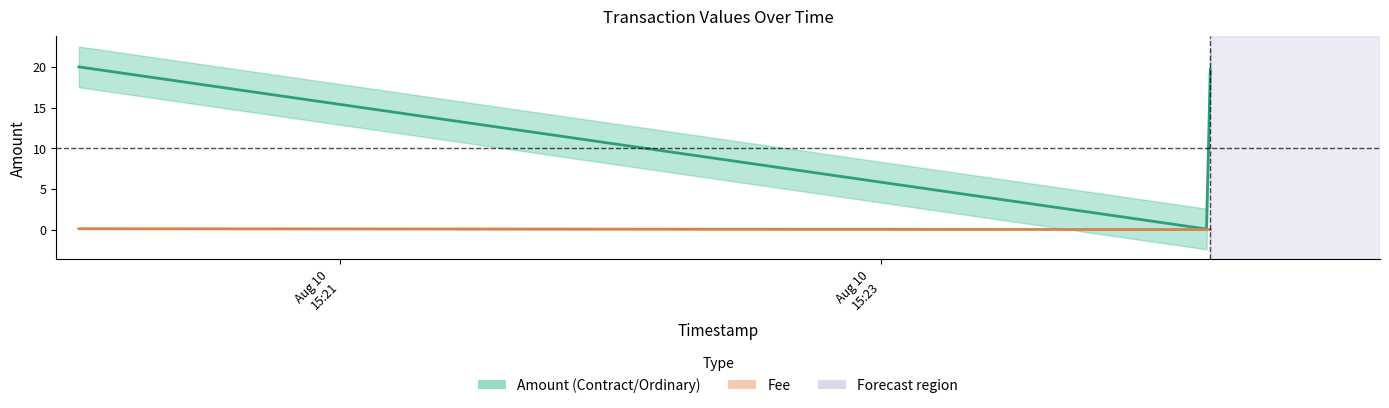

Reading left to right, transcribe all the data shown in this chart.

Amount: 2020-08-10 15:20:02=20.0	2020-08-10 15:24:13=0.0	2020-08-10 15:24:13=19.7
Fee: 2020-08-10 15:20:02=0.1	2020-08-10 15:24:13=0.0	2020-08-10 15:24:13=0.0